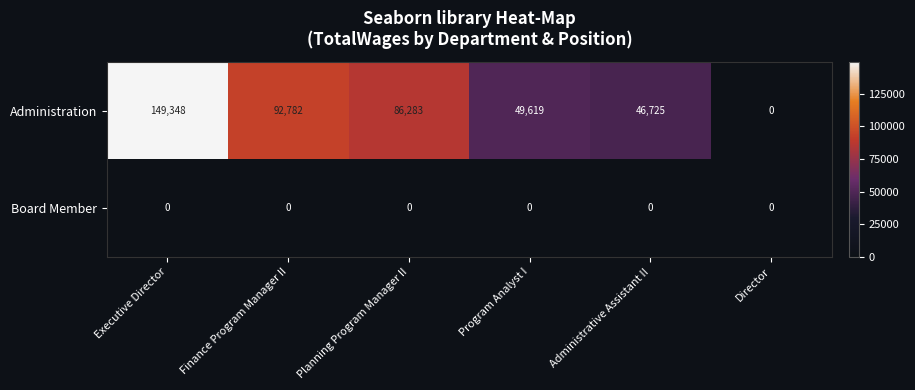

Reading left to right, what are all the values shown in this chart?

Administration: Executive Director=149348	Finance Program Manager II=92782	Planning Program Manager II=86283	Program Analyst I=49619	Administrative Assistant II=46725	Director=0
Board Member: Executive Director=0	Finance Program Manager II=0	Planning Program Manager II=0	Program Analyst I=0	Administrative Assistant II=0	Director=0